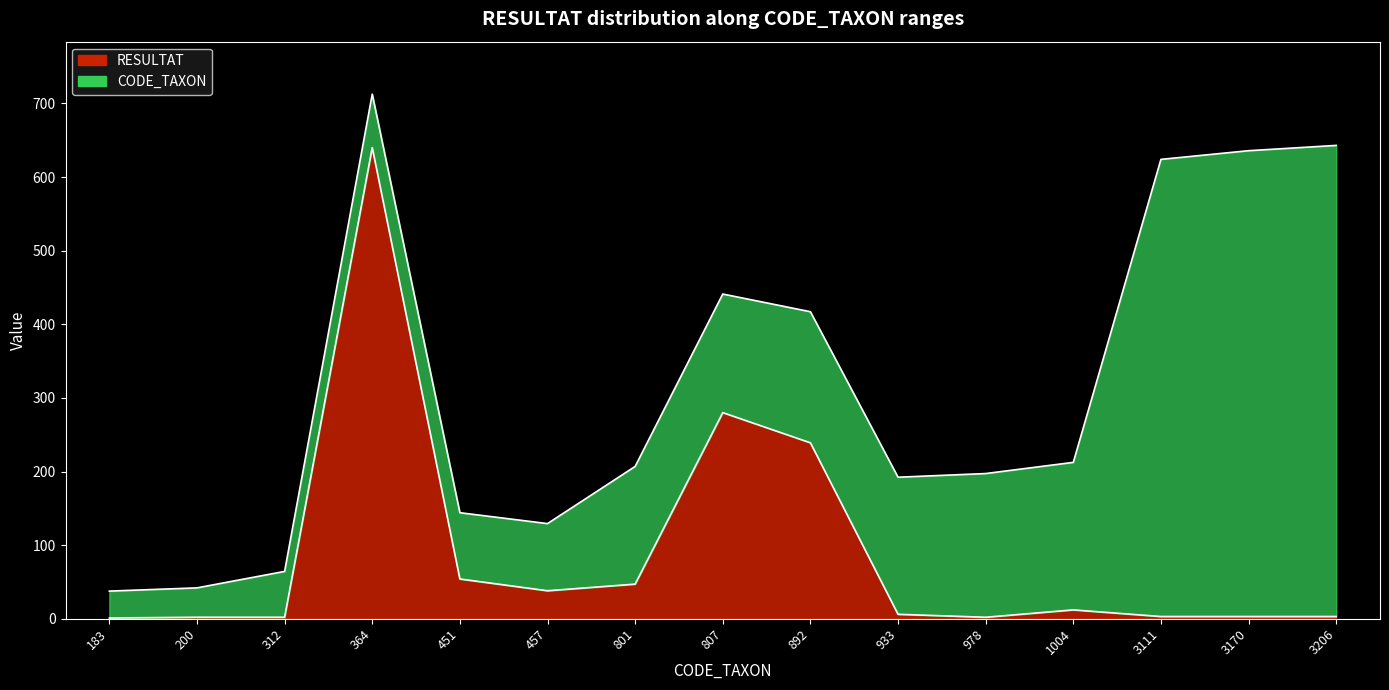

True or false: the data shows 1 at 3111.

False